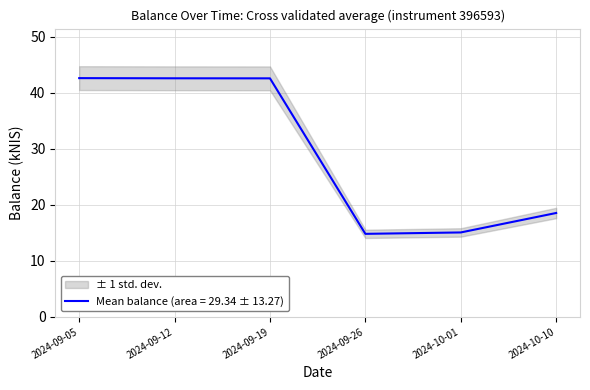

What is the label of the 5th point from the left?

2024-10-01